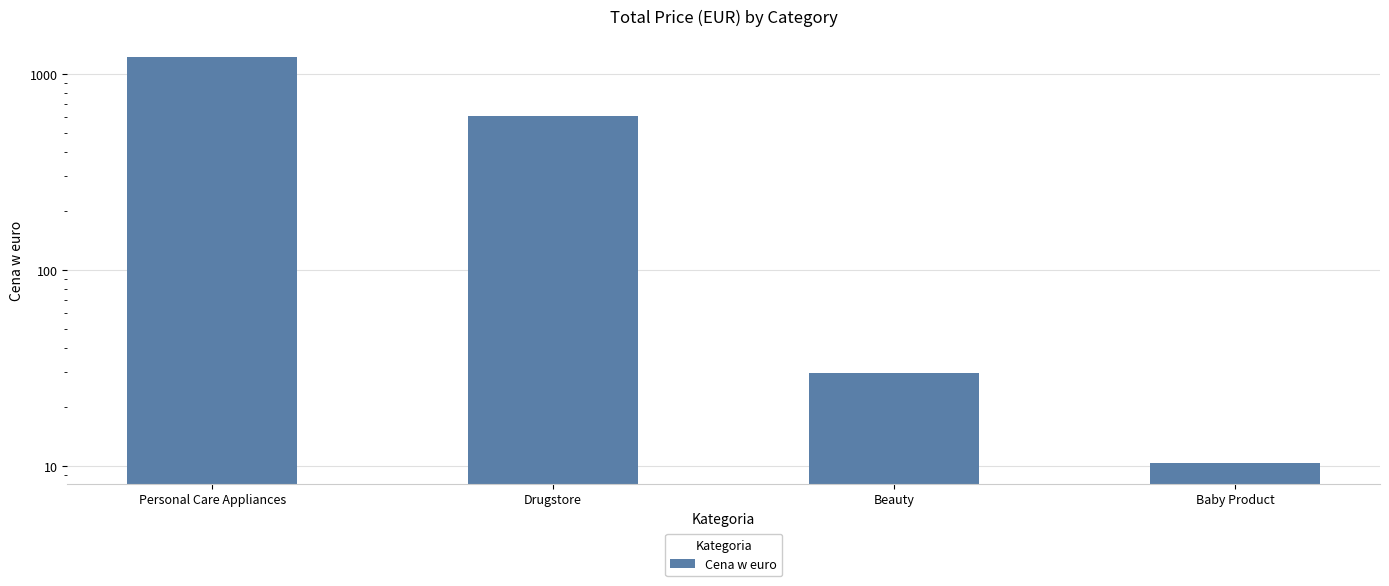

What value does the data have at Beauty?

29.7